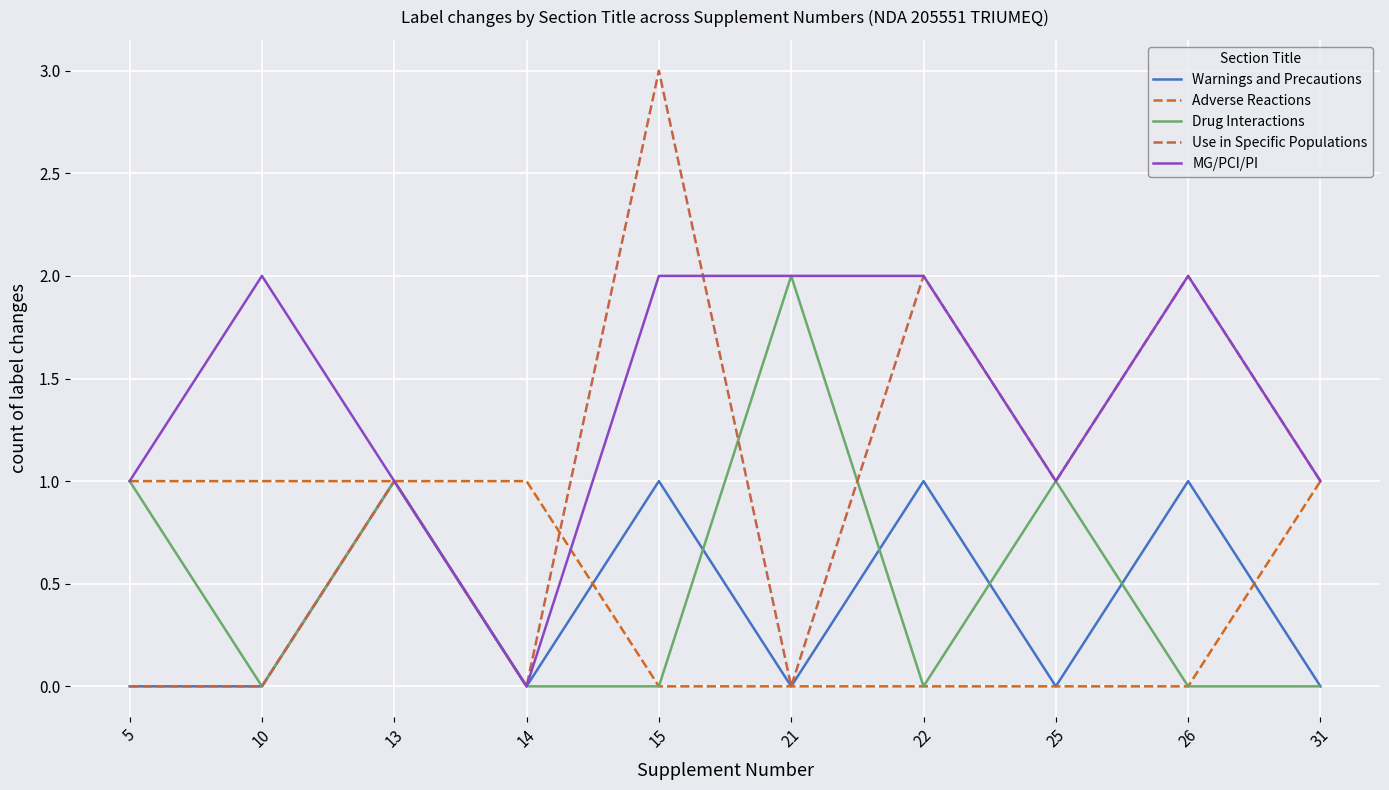

At which label does Use in Specific Populations reach its peak?

15